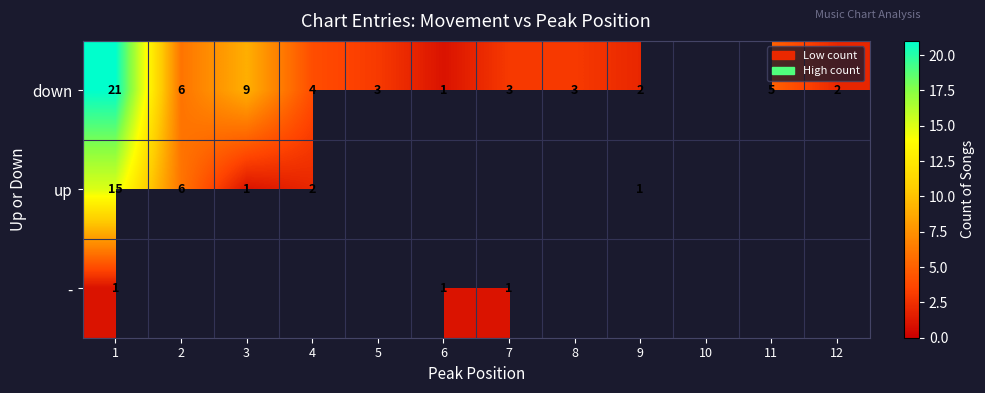

Count the number of data series in this chart.

3